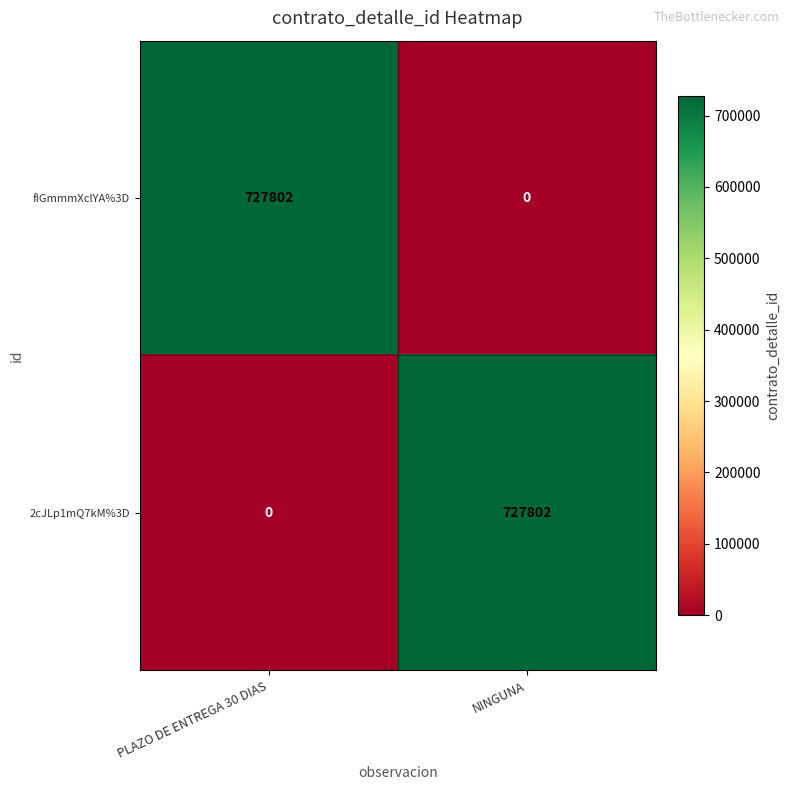

Rank the categories by 2cJLp1mQ7kM%3D value from highest to lowest.

NINGUNA, PLAZO DE ENTREGA 30 DIAS